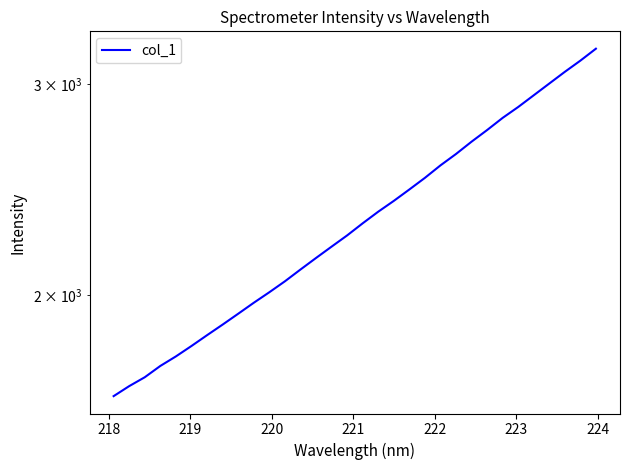

The chart shows a value of 801.1 at 12. True or false?

False